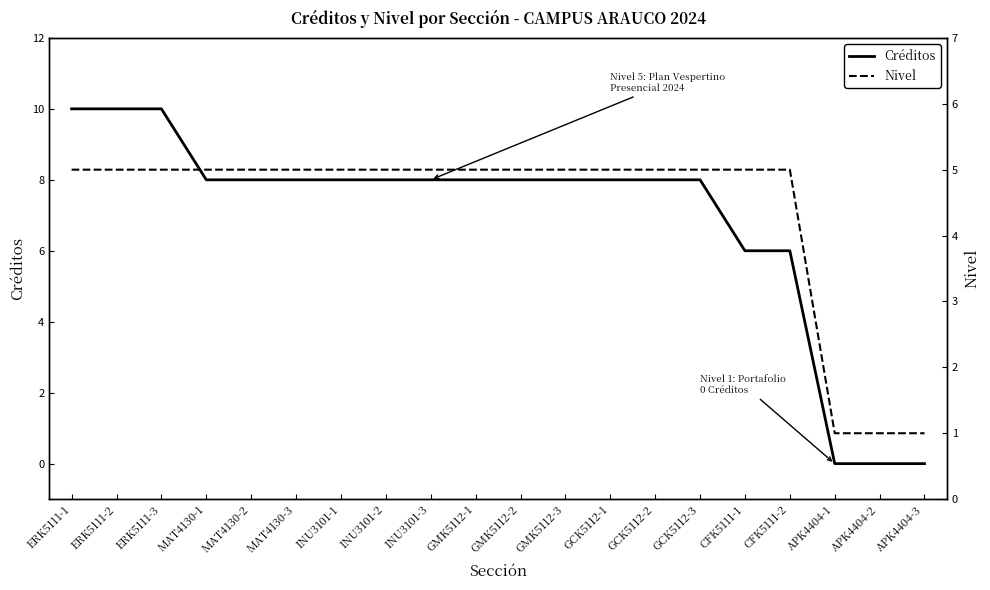

Which series has the largest range (max minus min)?

Créditos